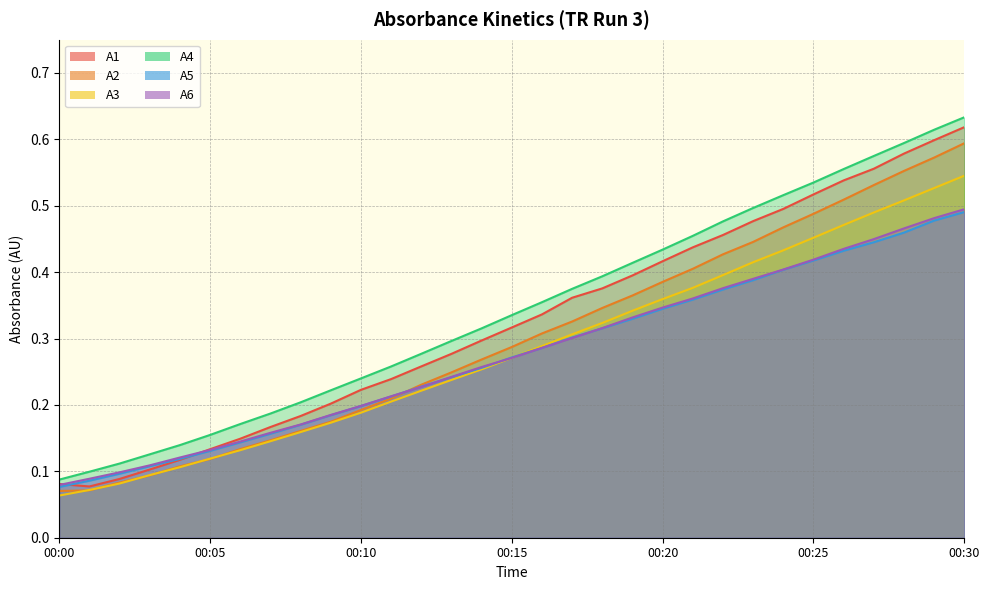

Which label corresponds to the largest value in the chart?

00:30